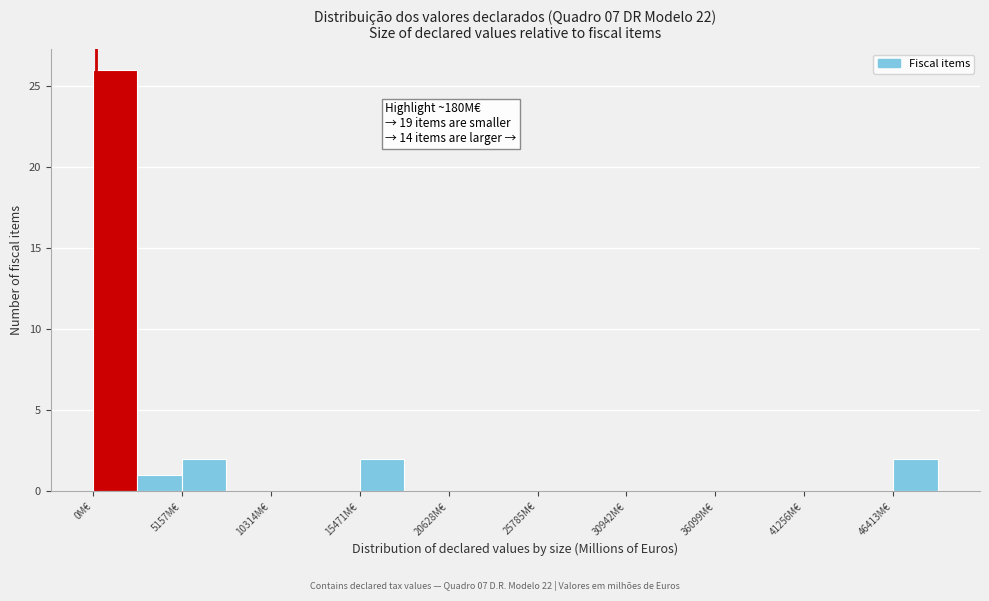

Read against the x-axis, roughly where is the centre of the tallest bar?

1000